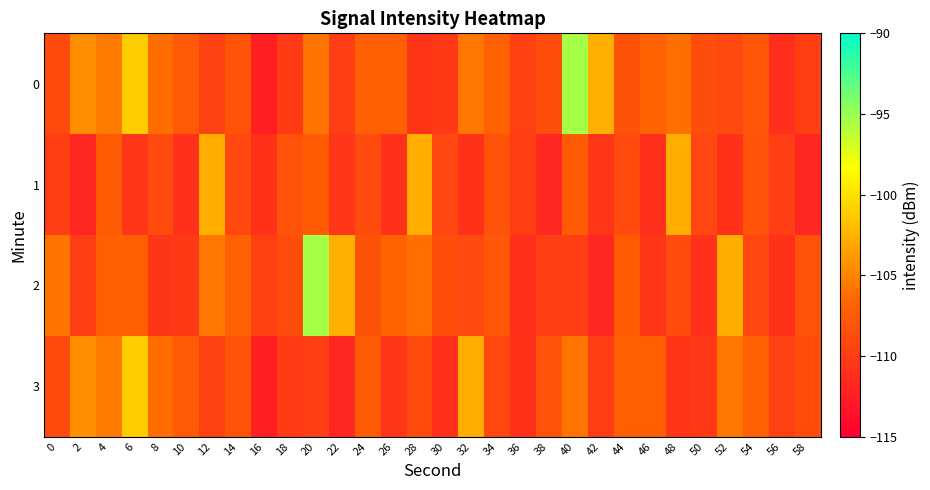

Reading right to left, what are all the values shown in this chart?

0: 58=-109.9	56=-111.0	54=-107.9	52=-109.0	50=-108.6	48=-106.1	46=-106.9	44=-108.3	42=-102.7	40=-95.5	38=-108.7	36=-109.7	34=-107.1	32=-105.7	30=-110.4	28=-110.6	26=-107.2	24=-107.2	22=-110.0	20=-105.8	18=-110.2	16=-112.4	14=-108.1	12=-109.6	10=-107.8	8=-106.3	6=-101.1	4=-105.5	2=-104.4	0=-108.9
1: 58=-111.7	56=-109.8	54=-108.1	52=-110.8	50=-109.1	48=-102.7	46=-110.9	44=-108.8	42=-110.5	40=-107.5	38=-111.7	36=-109.8	34=-108.1	32=-110.8	30=-109.1	28=-102.7	26=-110.9	24=-108.8	22=-110.5	20=-107.5	18=-108.1	16=-110.8	14=-109.1	12=-102.7	10=-110.9	8=-108.8	6=-110.5	4=-107.5	2=-111.7	0=-109.8
2: 58=-108.1	56=-110.8	54=-109.1	52=-102.7	50=-110.9	48=-108.8	46=-110.5	44=-107.5	42=-111.7	40=-109.8	38=-109.9	36=-111.0	34=-107.9	32=-109.0	30=-108.6	28=-106.1	26=-106.9	24=-108.3	22=-102.7	20=-95.5	18=-108.7	16=-109.7	14=-107.1	12=-105.7	10=-110.4	8=-110.6	6=-107.2	4=-107.2	2=-110.0	0=-105.8
3: 58=-108.7	56=-109.7	54=-107.1	52=-105.7	50=-110.4	48=-110.6	46=-107.2	44=-107.2	42=-110.0	40=-105.8	38=-108.1	36=-110.8	34=-109.1	32=-102.7	30=-110.9	28=-108.8	26=-110.5	24=-107.5	22=-111.7	20=-109.8	18=-110.2	16=-112.4	14=-108.1	12=-109.6	10=-107.8	8=-106.3	6=-101.1	4=-105.5	2=-104.4	0=-108.9